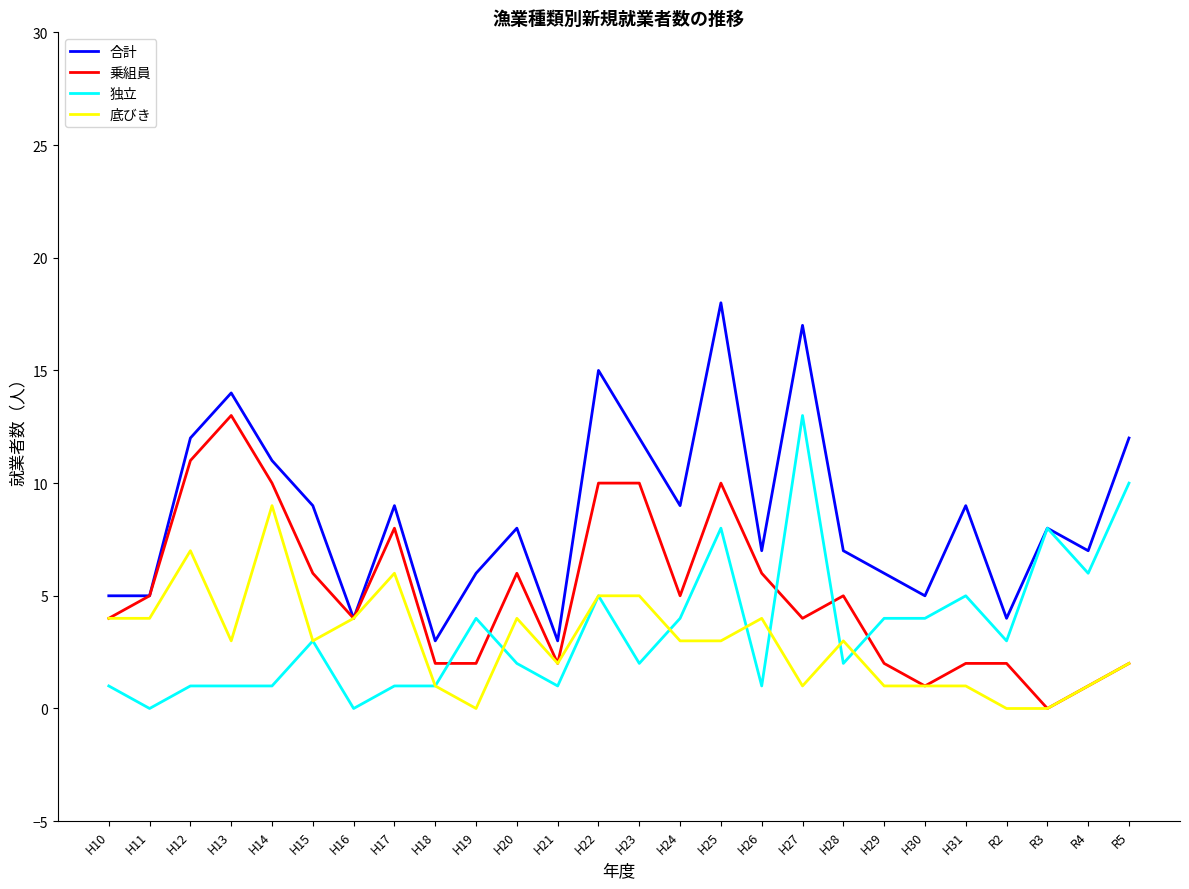

Reading left to right, what are all the values shown in this chart?

合計: 5	5	12	14	11	9	4	9	3	6	8	3	15	12	9	18	7	17	7	6	5	9	4	8	7	12
乗組員: 4	5	11	13	10	6	4	8	2	2	6	2	10	10	5	10	6	4	5	2	1	2	2	0	1	2
独立: 1	0	1	1	1	3	0	1	1	4	2	1	5	2	4	8	1	13	2	4	4	5	3	8	6	10
底びき: 4	4	7	3	9	3	4	6	1	0	4	2	5	5	3	3	4	1	3	1	1	1	0	0	1	2